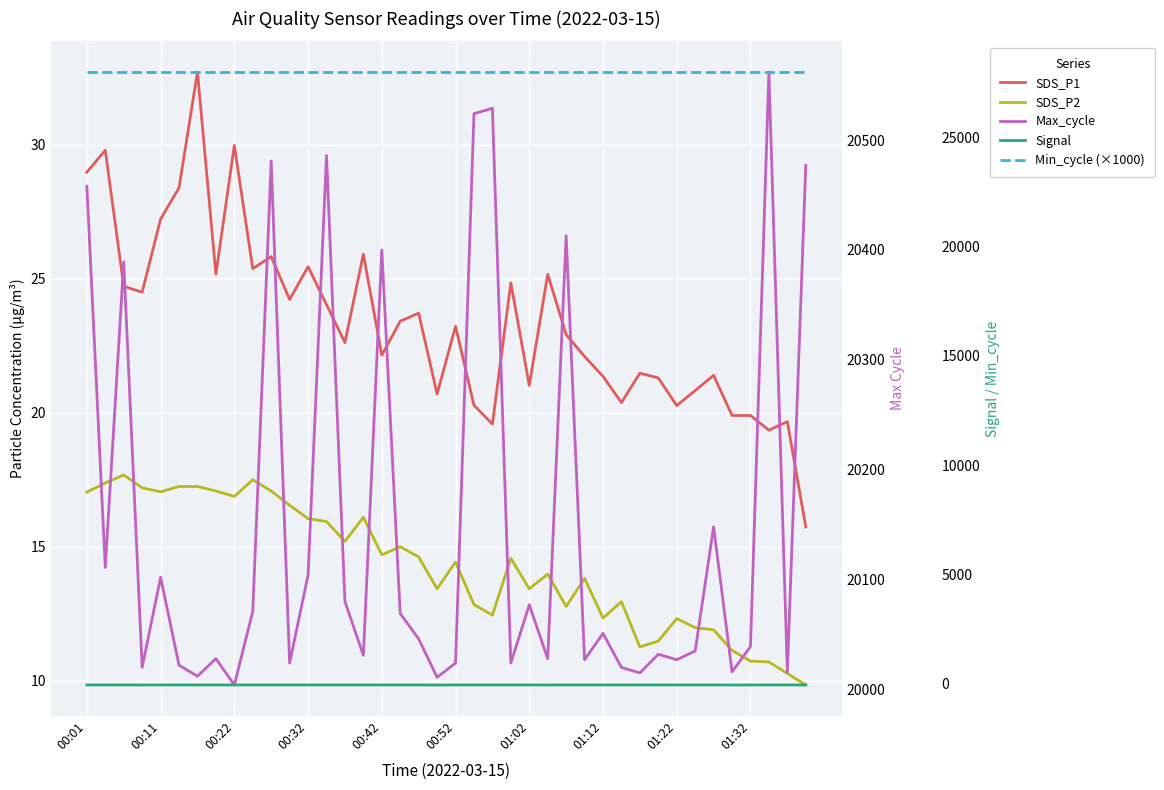

True or false: Min_cycle (×1000) has a value of 39262.0 at 13.

False